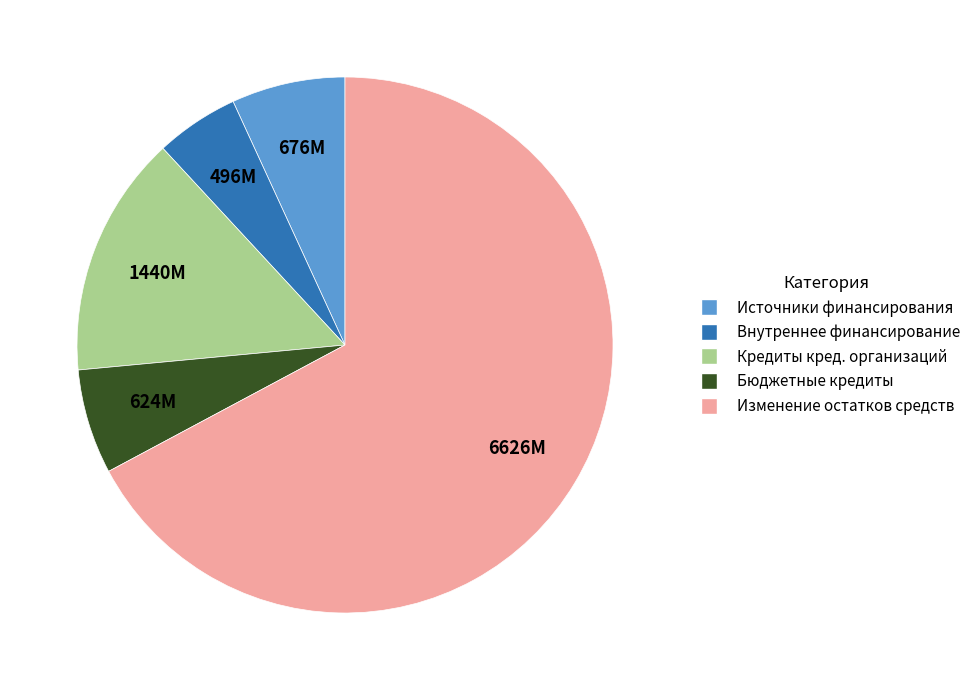

Is there a majority slice in this chart?

Yes